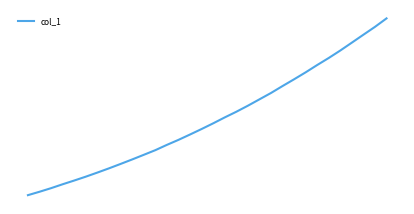

True or false: there are more than 2 points higher than both neighbors.

False